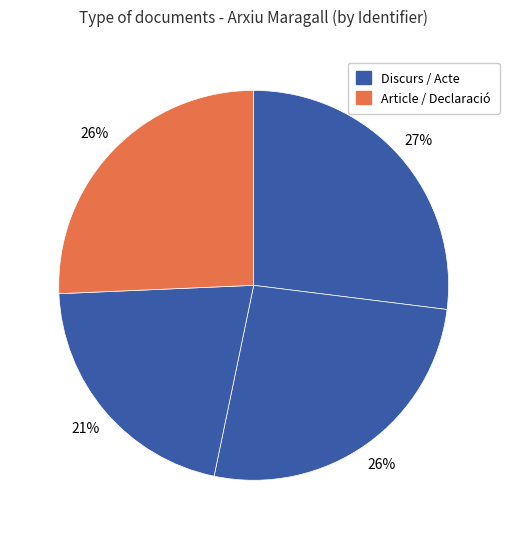

How many slices are in this pie chart?

4